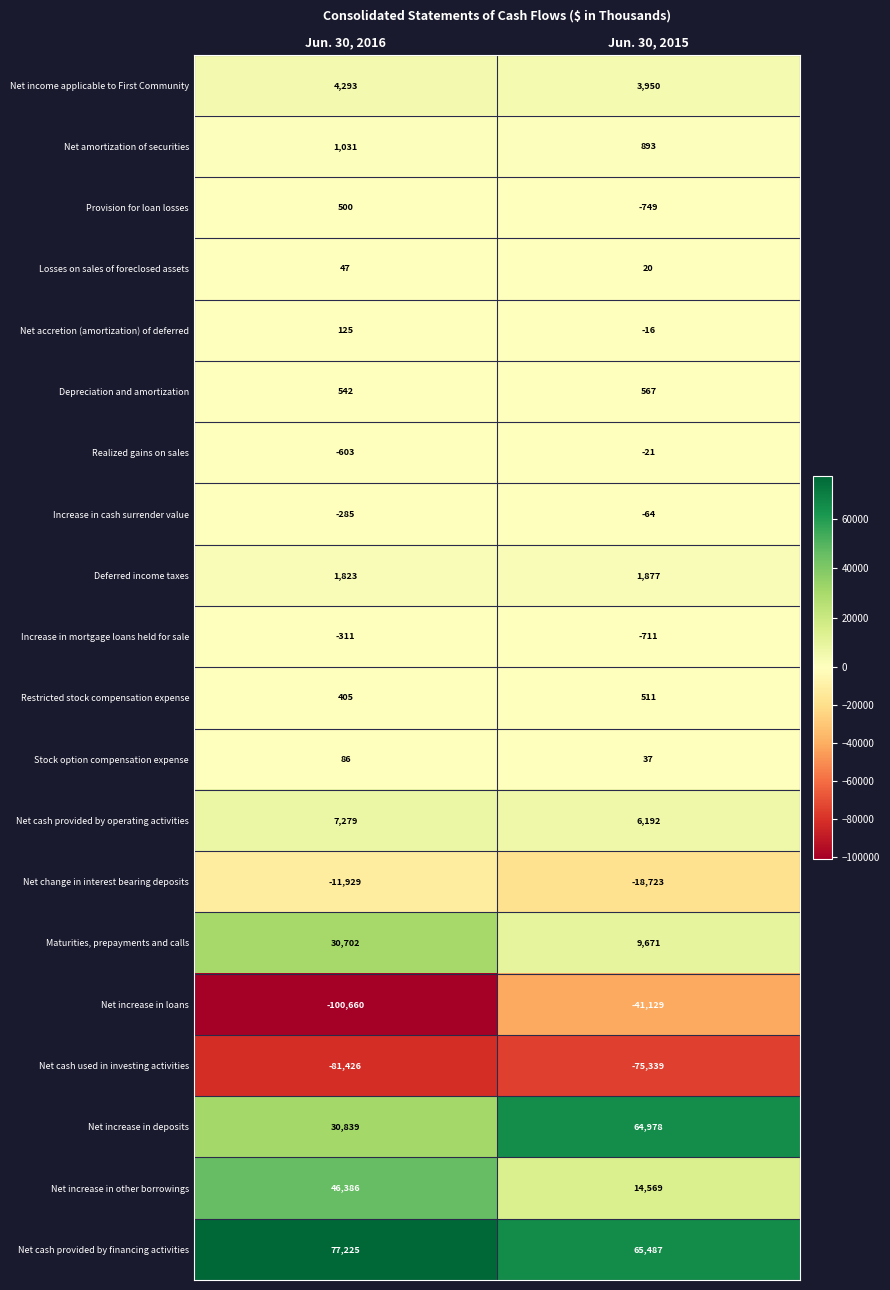

How many values in the Net increase in other borrowings series are below 46386?

1